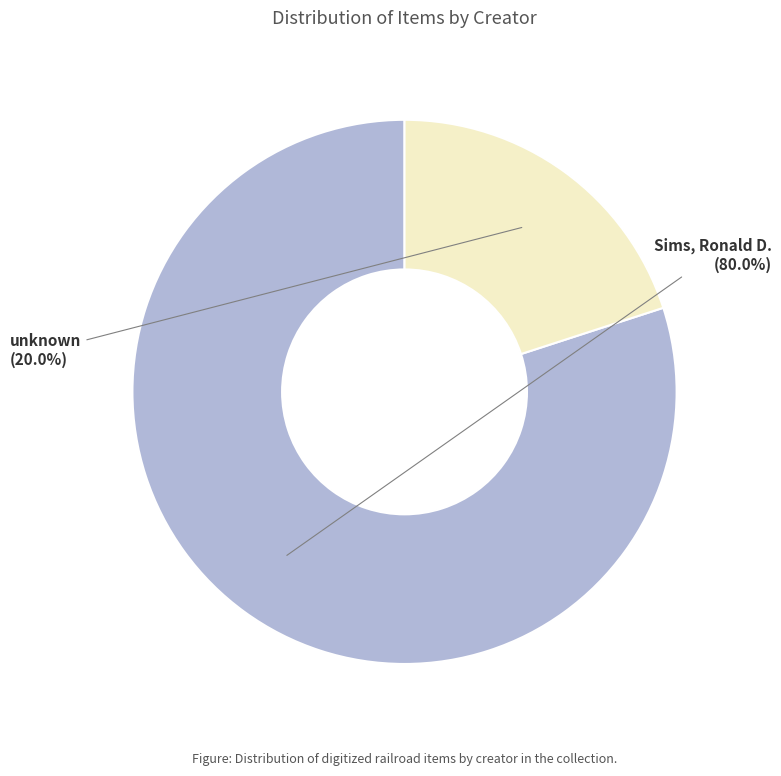

Do unknown and Sims, Ronald D. together represent more than half of the pie?

Yes